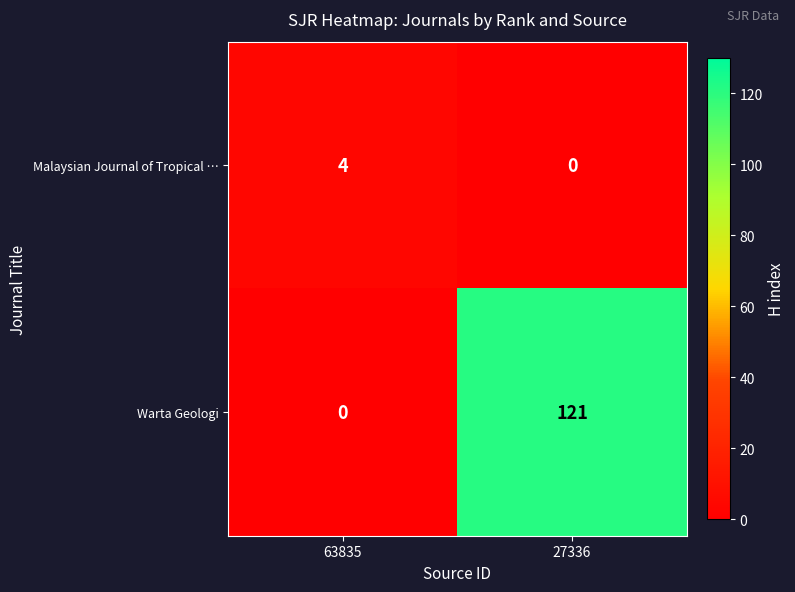

How many categories are shown in the chart?

2